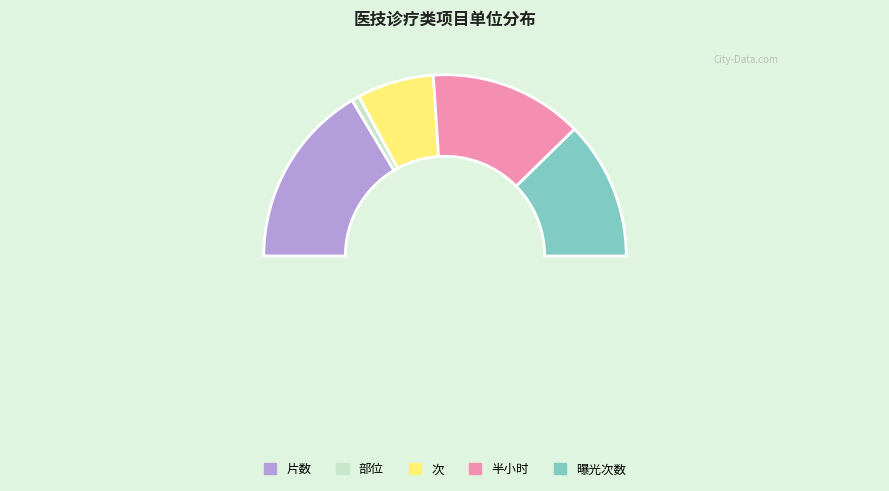

Do 次 and 部位 together represent more than half of the pie?

No